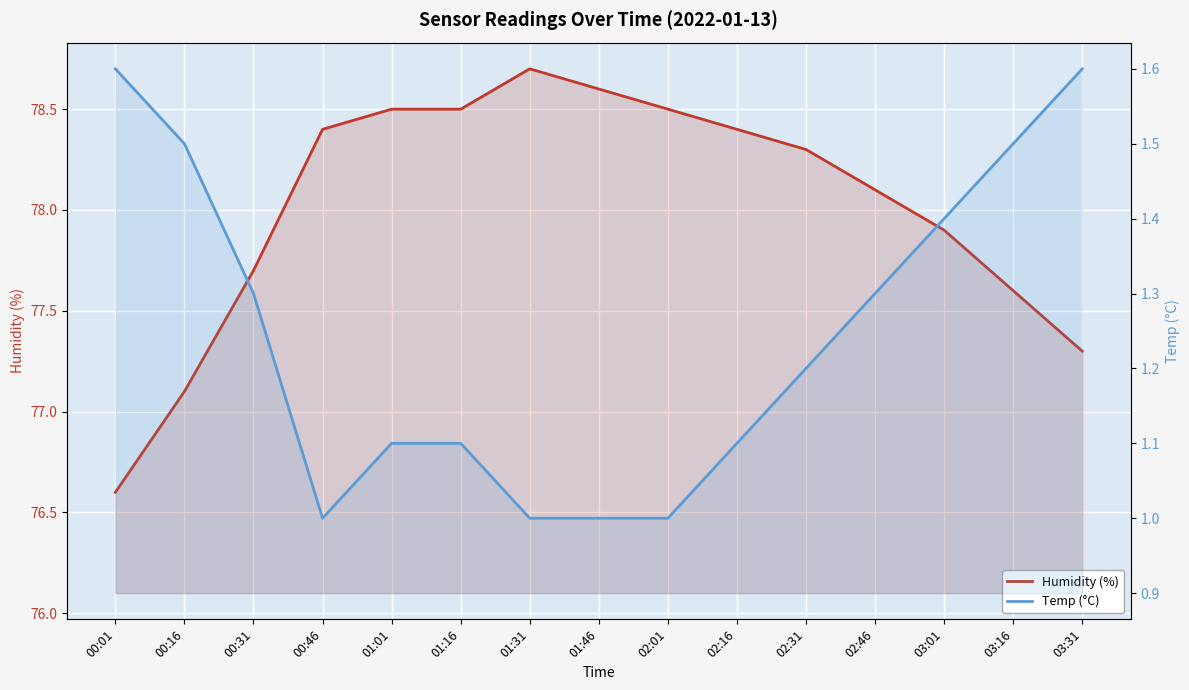

Count the number of categories in the chart.

15